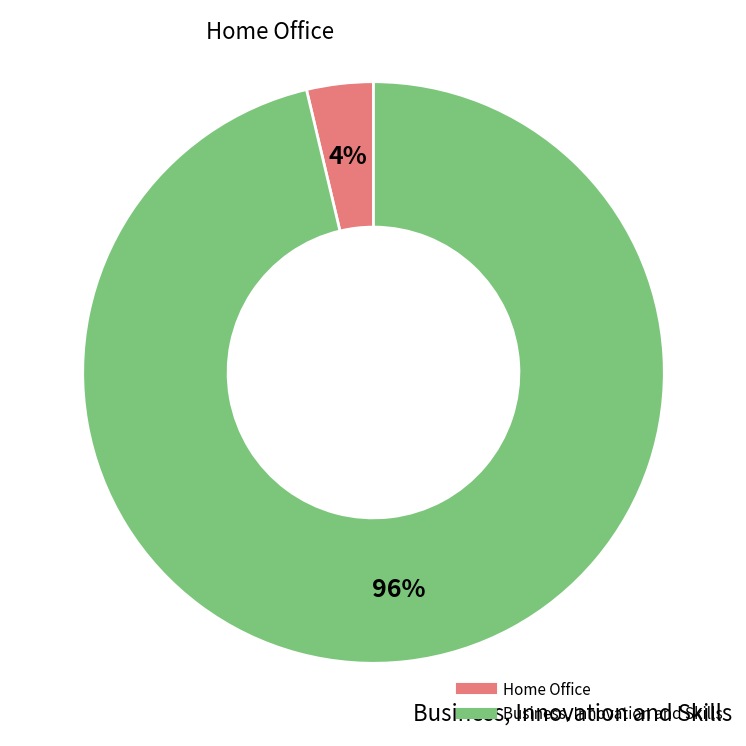

Do Business, Innovation and Skills and Home Office together represent more than half of the pie?

Yes